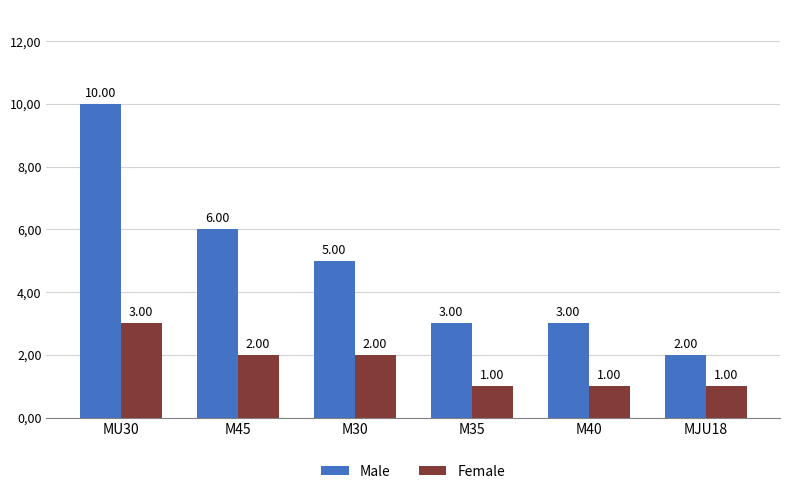

What position from the left is M45?

2